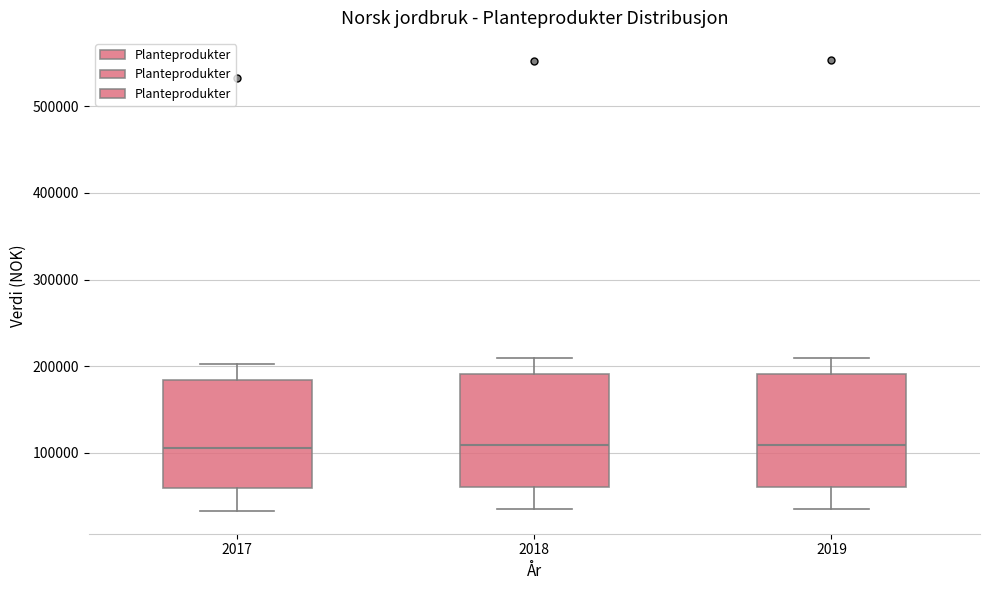

Where does the median line of the box at x = 2018 sit on the y-axis? The values are not printed on the chart, so give them approximately, as read against the axis.

110000